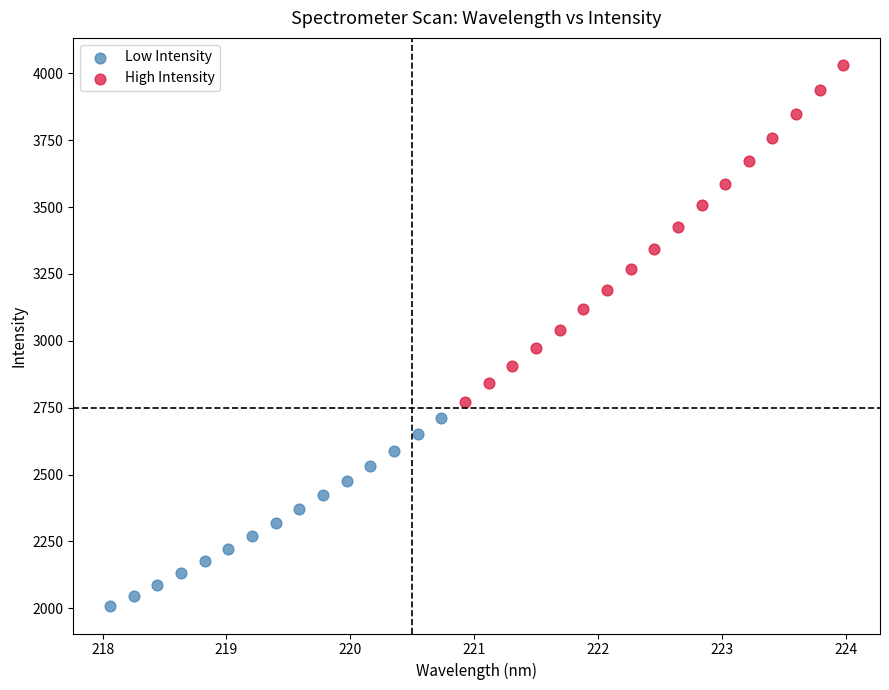

Which series contains the highest Y value?

High Intensity